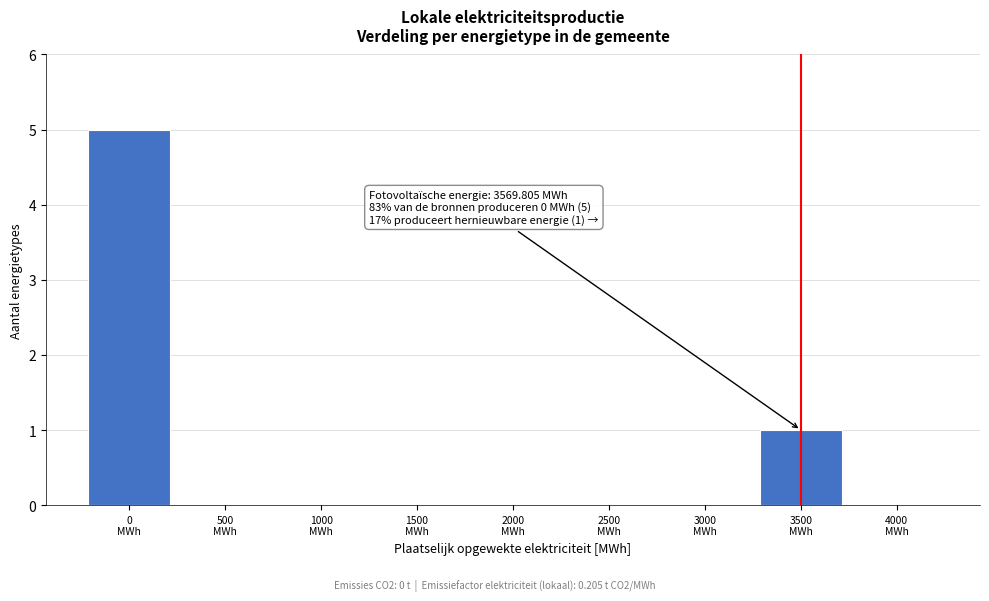

What is the maximum value shown in the chart?

5